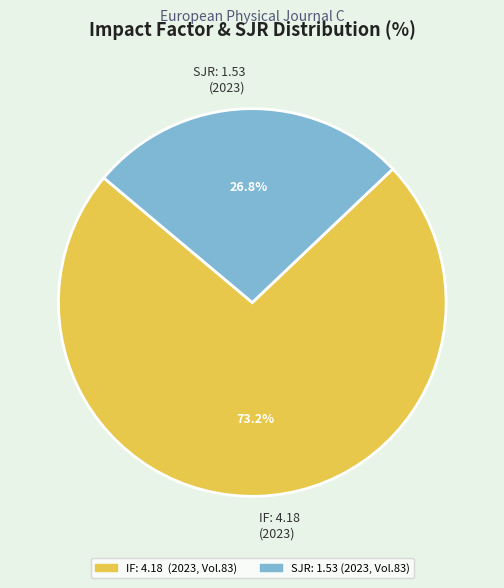

Approximately how many times larger is the value at IF: 4.18 (2023) compared to SJR: 1.53 (2023)?

2.7